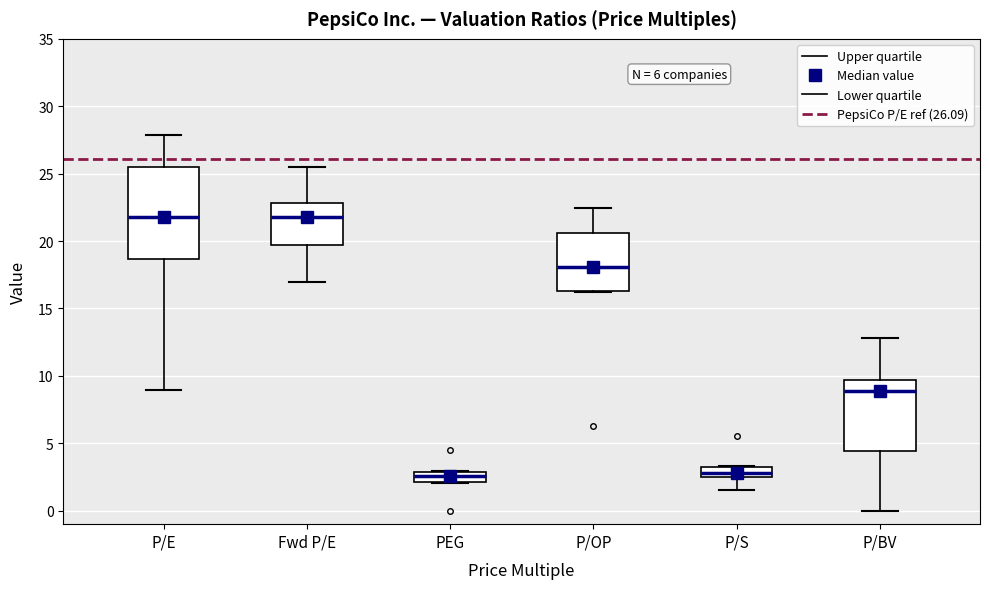

Which box is the tallest, from its lower edge to its upper edge?

P/E